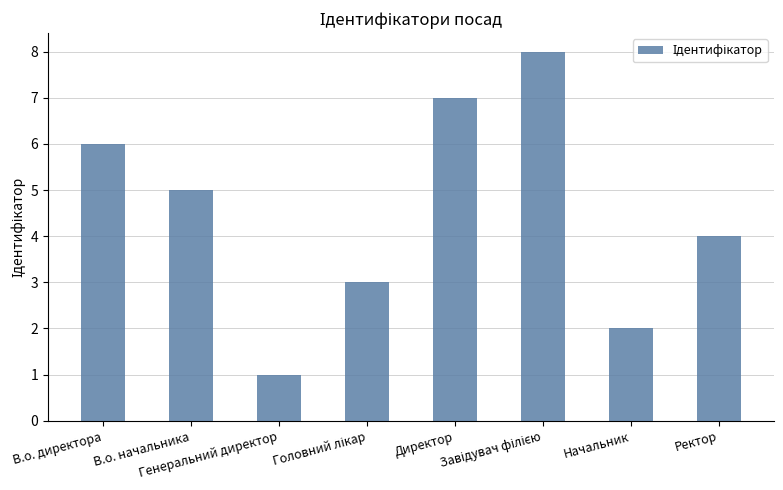

Does the chart contain stacked bars?

No